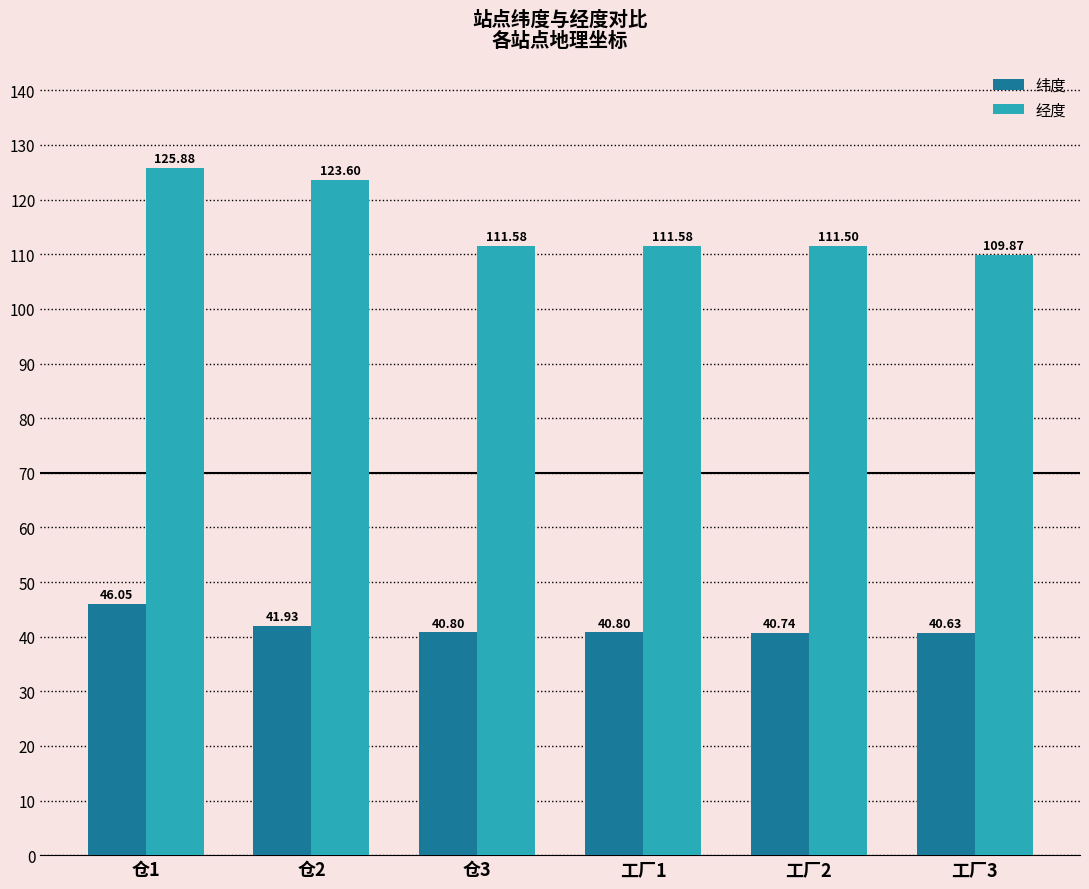

The 经度 series shows 123.6 at 仓2. True or false?

True